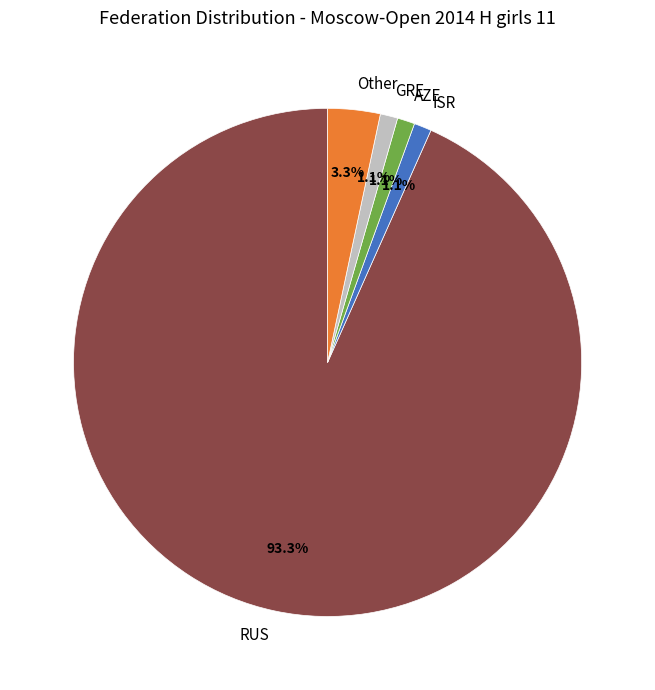

Is there a majority slice in this chart?

Yes